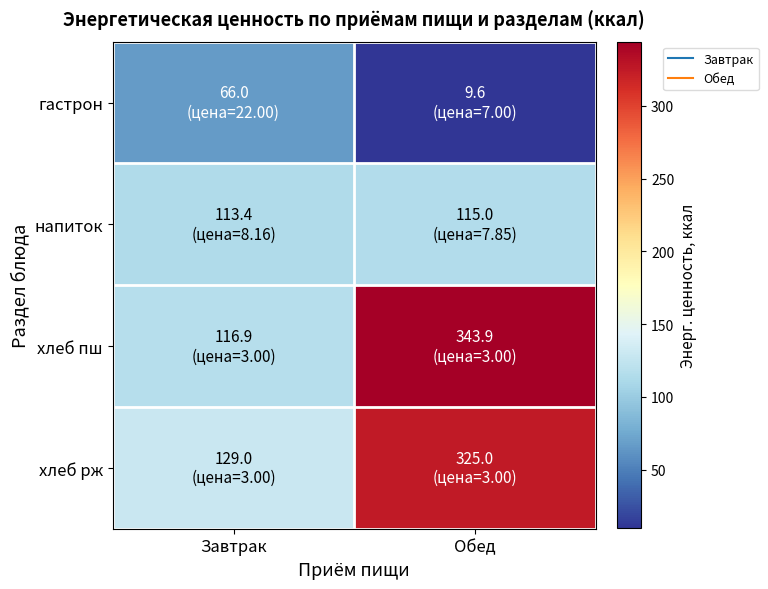

How many series are shown in this chart?

4